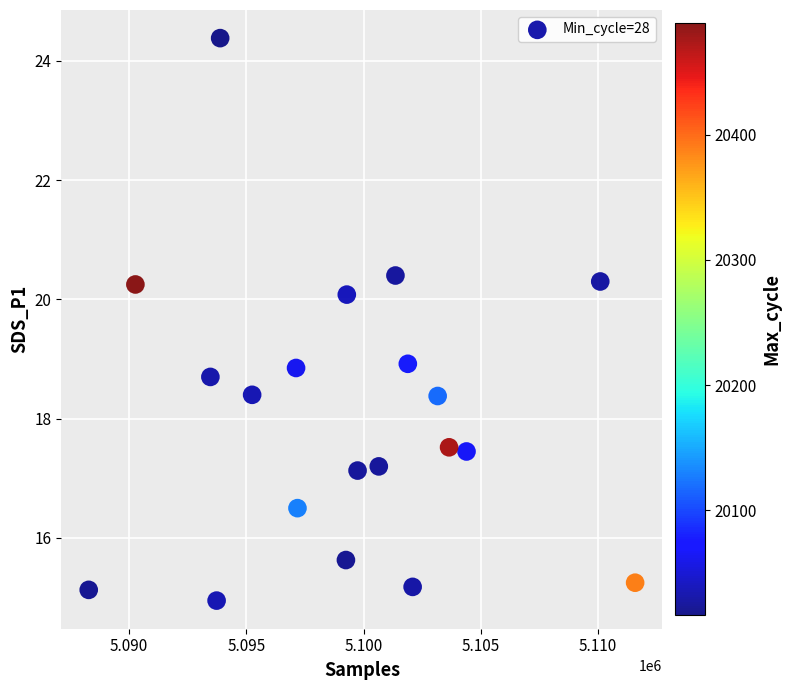

What is the range of X values (max minus min)?

23296.0